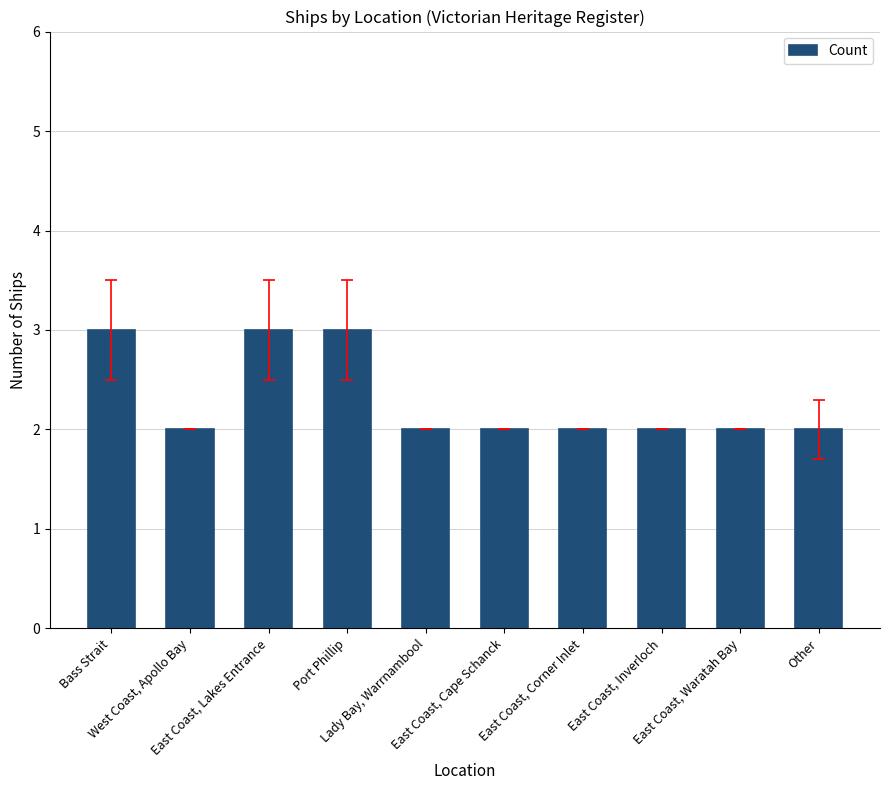

Is it true that the value at West Coast, Apollo Bay is 1?

False